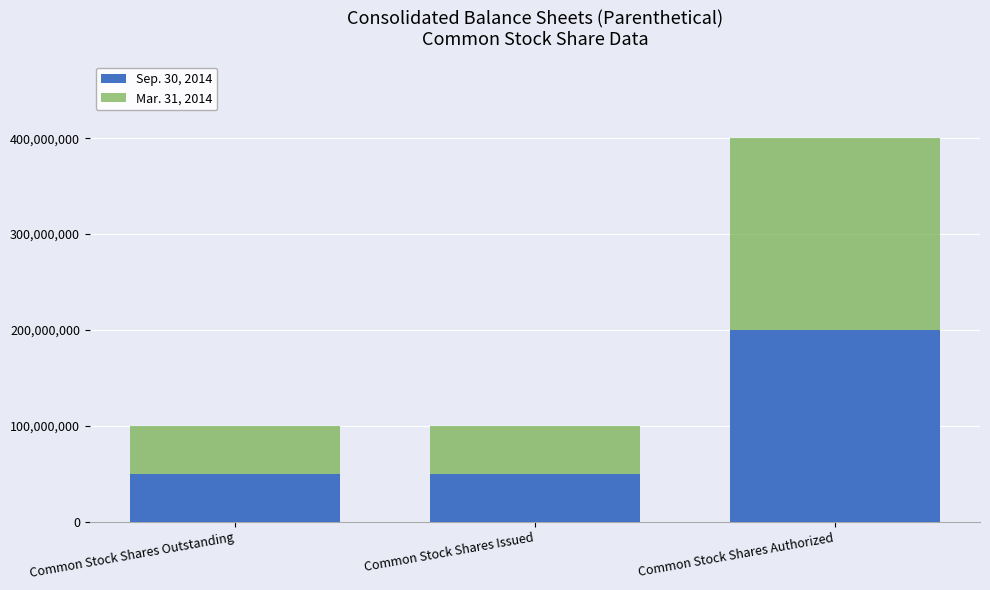

True or false: Sep. 30, 2014 has a value of 49989500 at Common Stock Shares Outstanding.

True